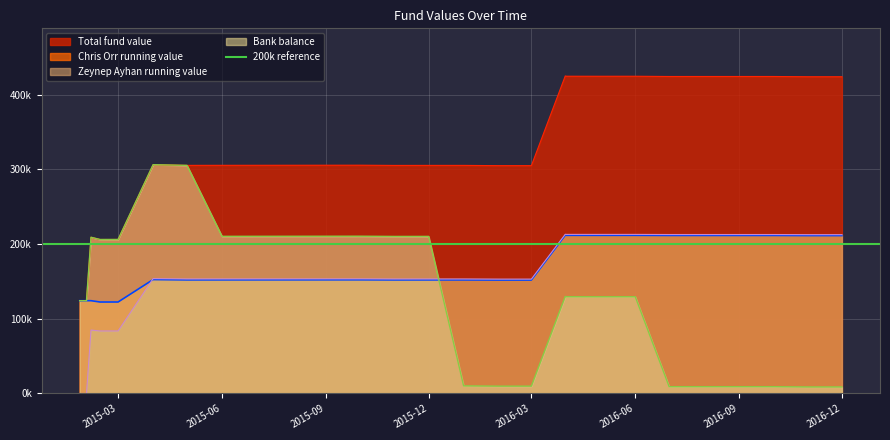

True or false: zeynep_ayhan_running and total_fund_value intersect in this chart.

False